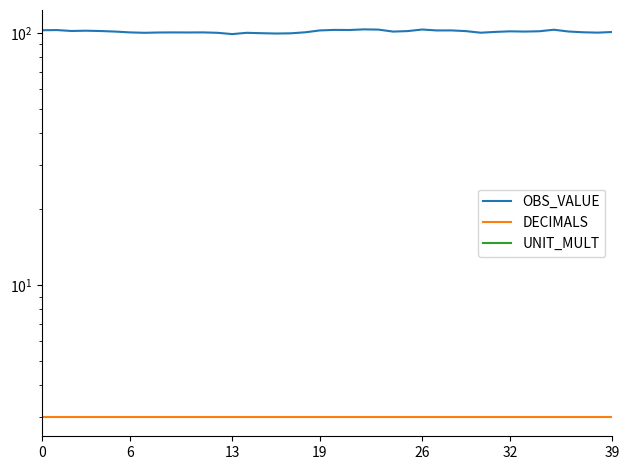

Which category has the highest value in the OBS_VALUE series?

22